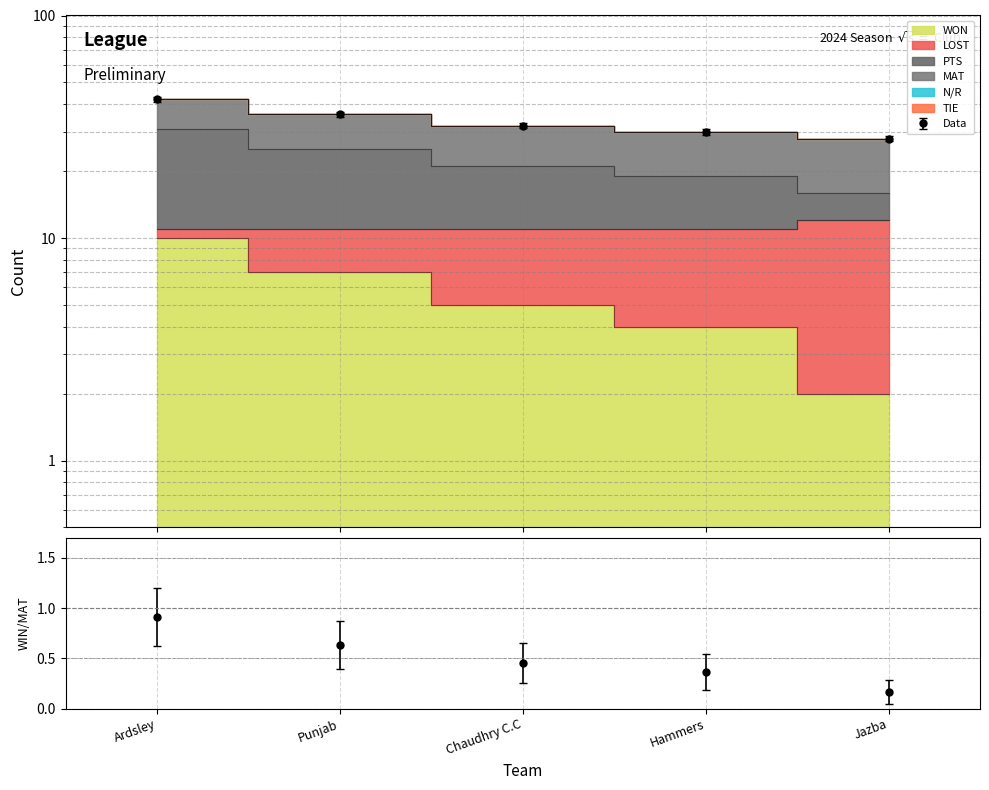

What is the greatest value displayed?

12.0